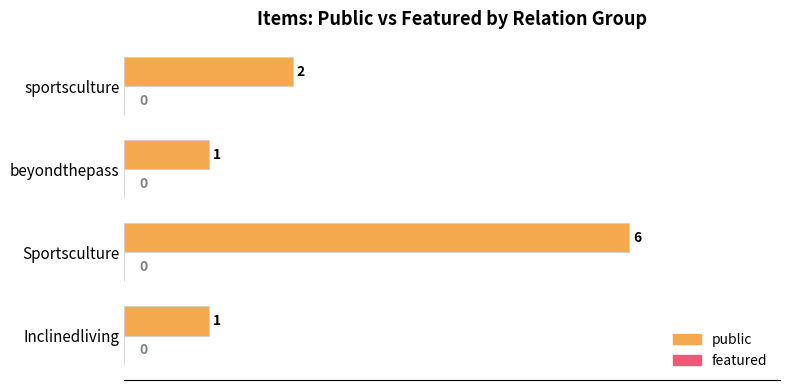

What is the greatest value displayed?

6